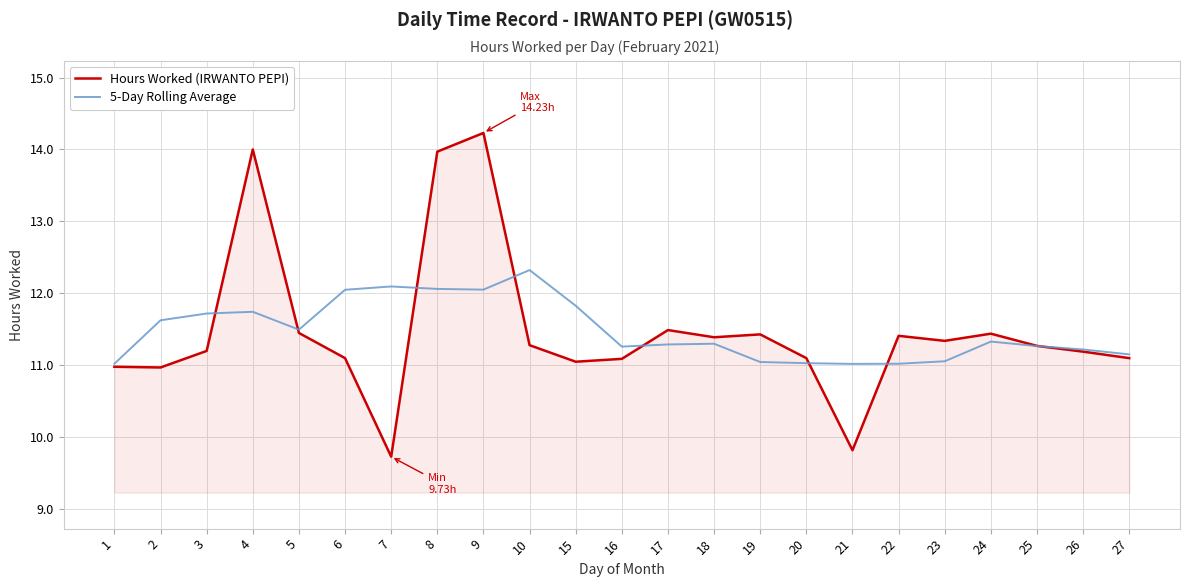

Rank the series by their maximum value, from highest to lowest.

Hours Worked (IRWANTO PEPI), 5-Day Rolling Average